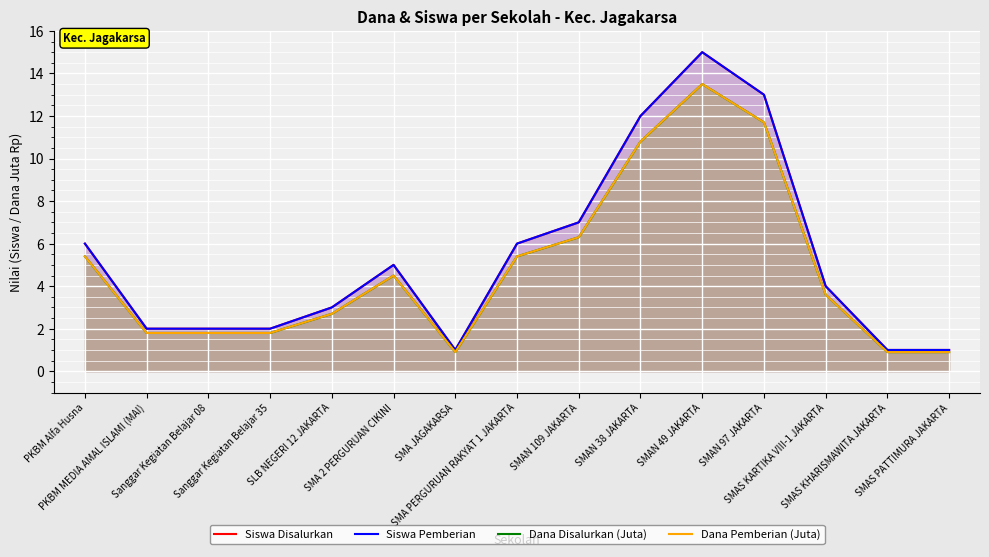

What is the sum of all Dana Disalurkan (Juta) values?

72.0